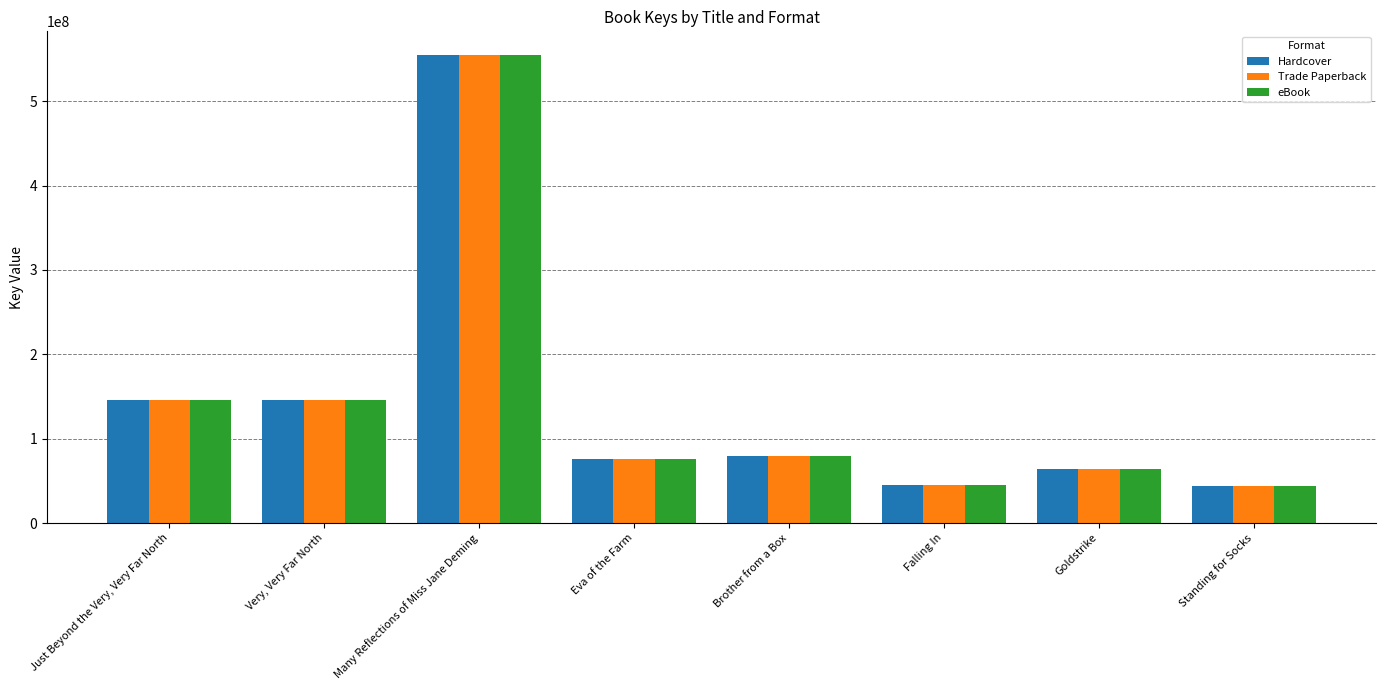

Which category has the highest value in the eBook series?

Many Reflections of Miss Jane Deming